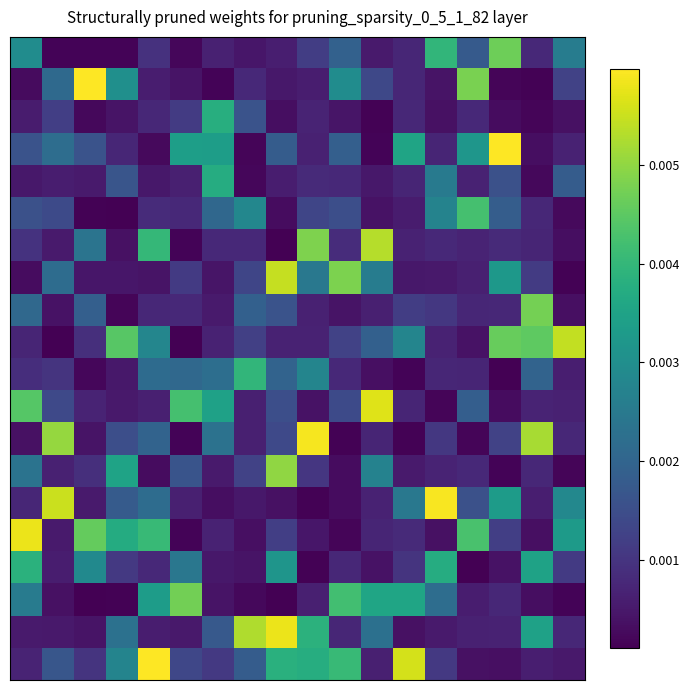

How many data points does each series have?

18